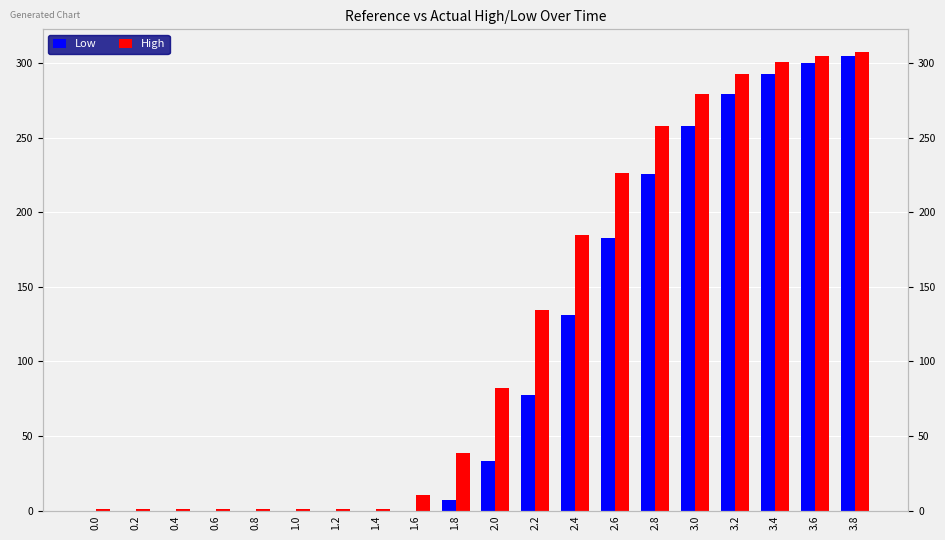

Which series has the largest total across all categories?

High